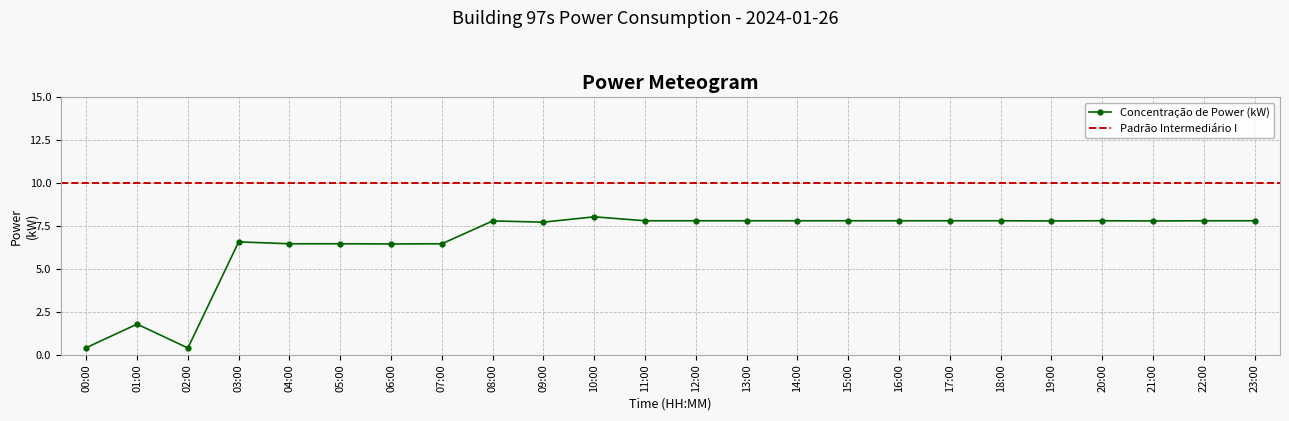

True or false: the data shows 7.8 at 16:00.

True